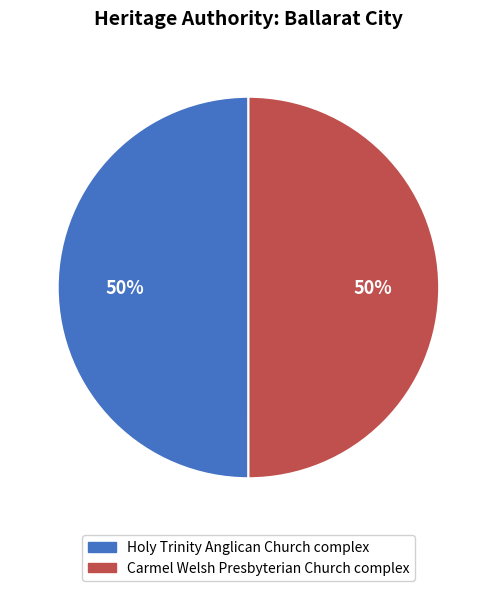

To the nearest percent, what percentage of the pie is Holy Trinity Anglican Church complex?

50%